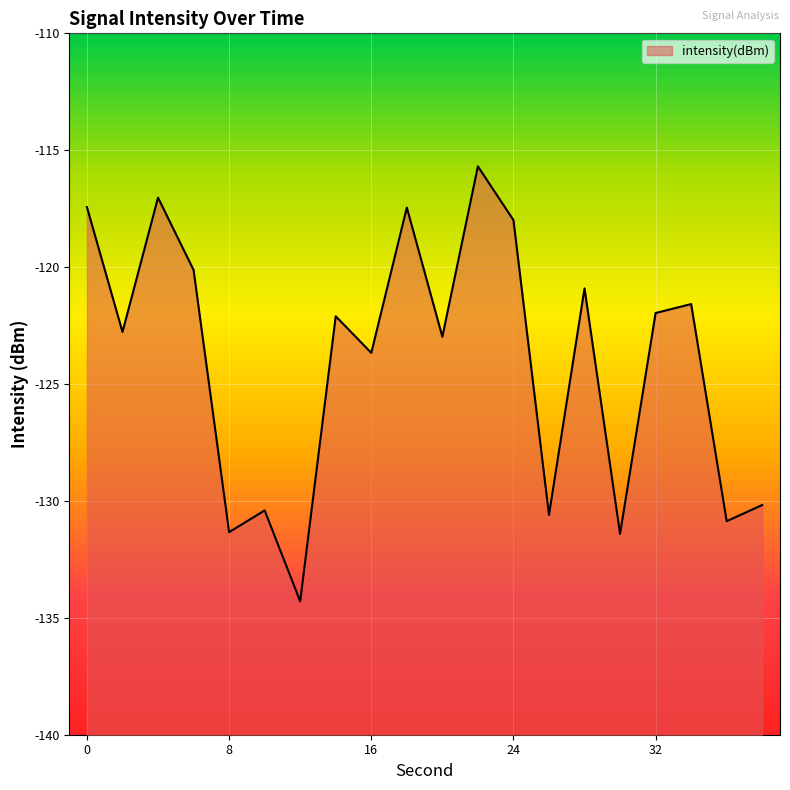

Which label corresponds to the largest value in the chart?

22